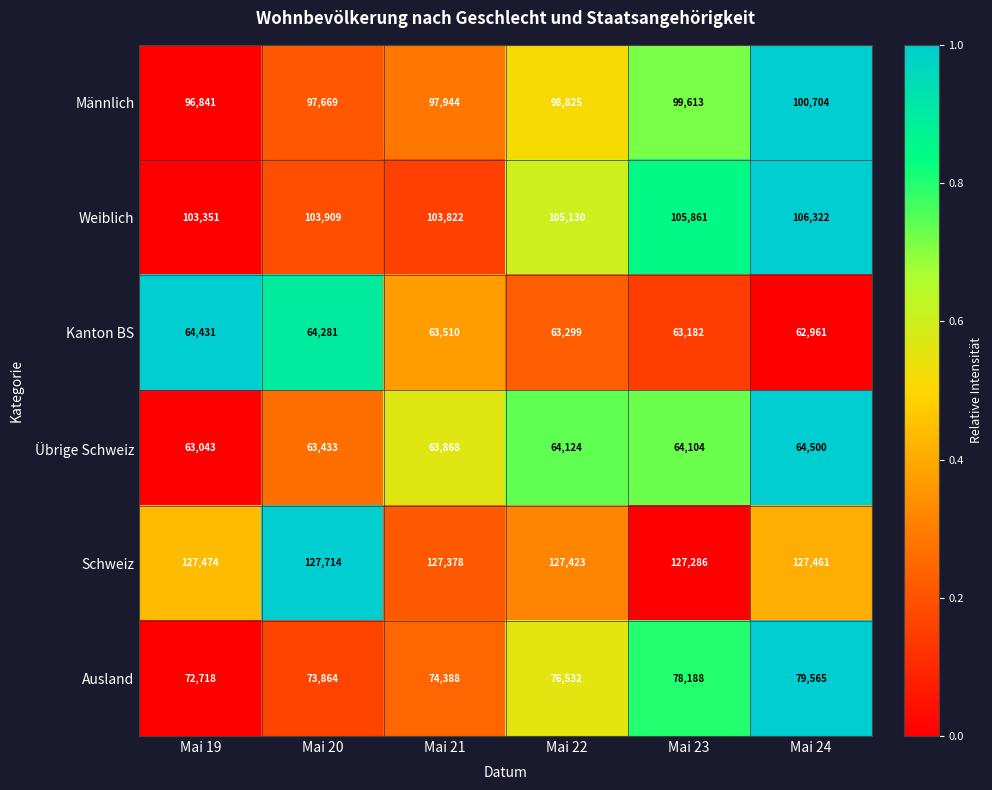

Between Mai 20 and Mai 24, which series saw the biggest shift?

Ausland